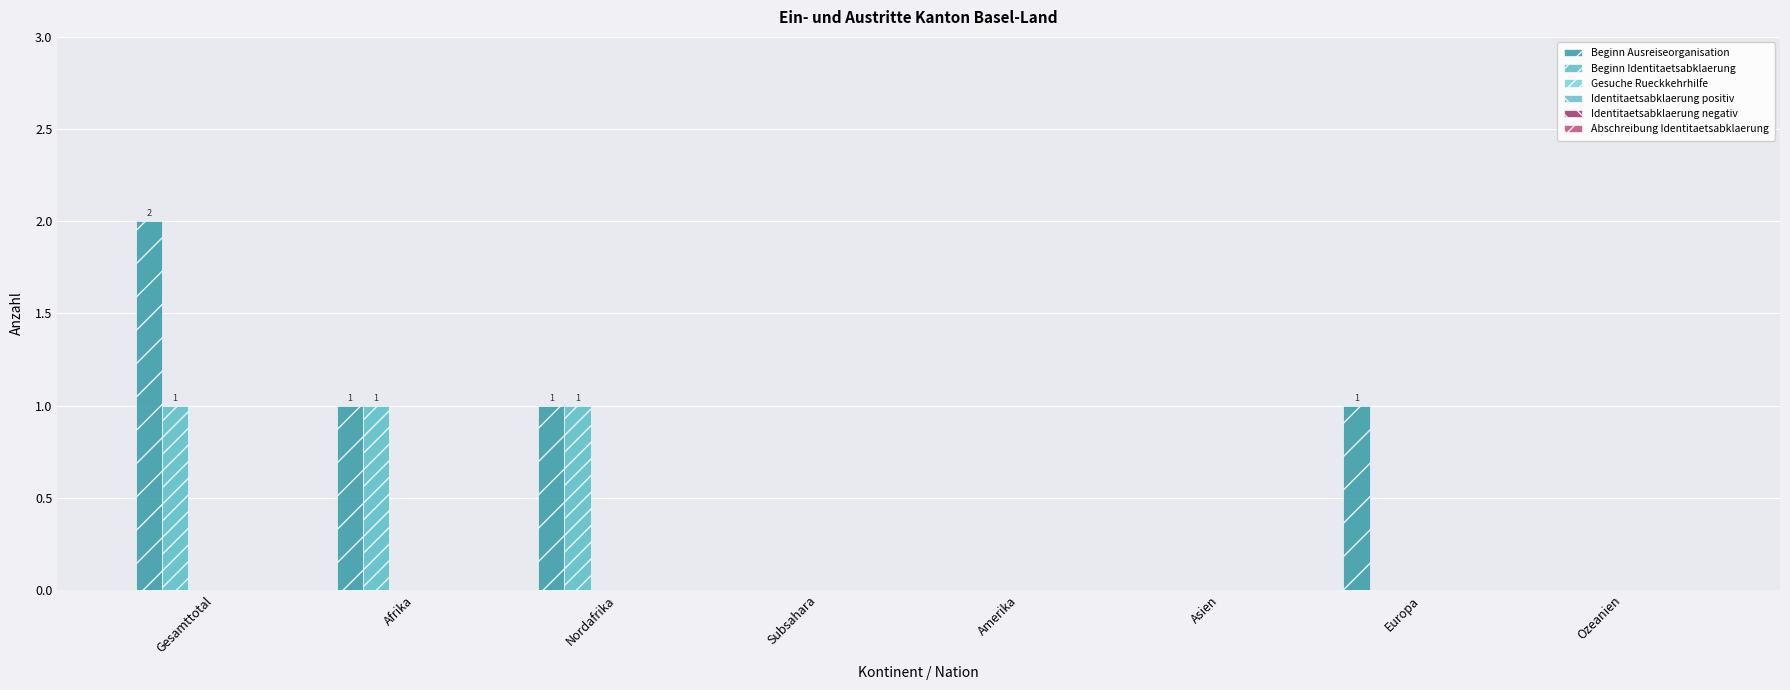

Are the bars grouped side by side (vs. stacked)?

Yes